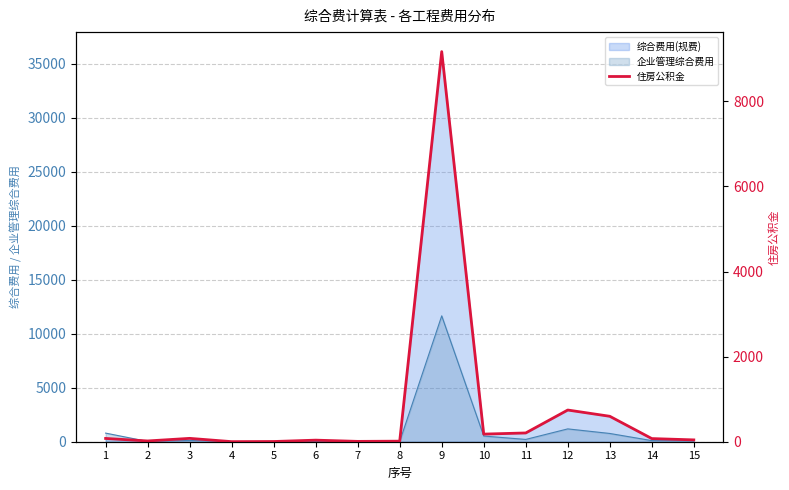

At which category does the chart reach its minimum across all series?

4